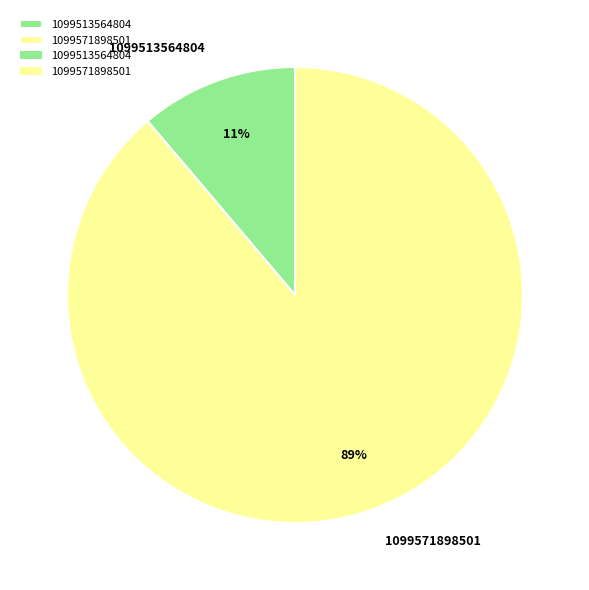

Which category accounts for the majority?

1099571898501